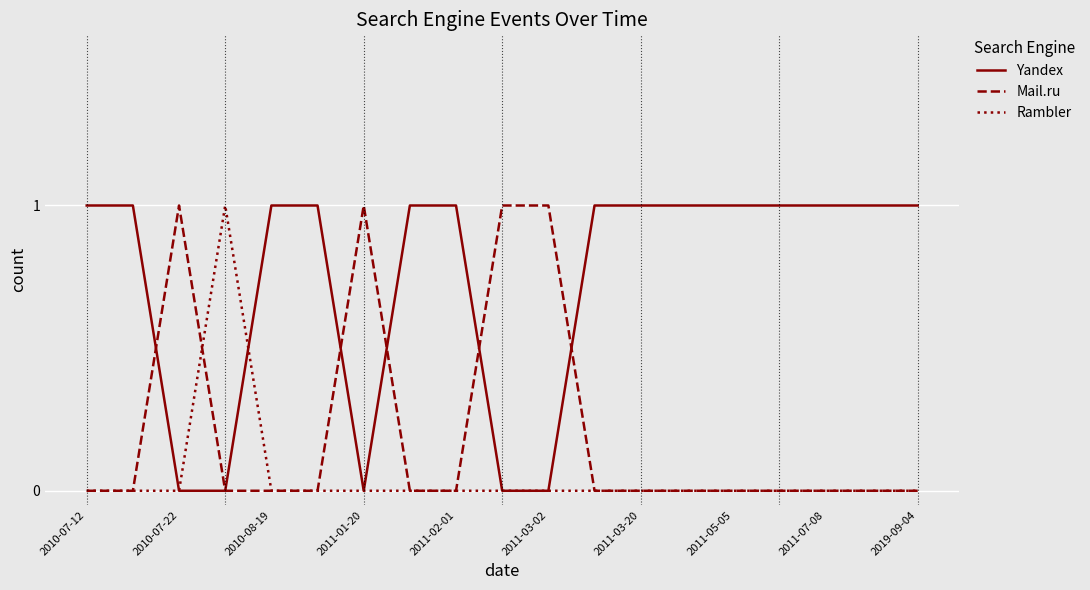

Reading left to right, list all the values displayed in this chart.

Yandex: 1	1	0	0	1	1	0	1	1	0	0	1	1	1	1	1	1	1	1
Mail.ru: 0	0	1	0	0	0	1	0	0	1	1	0	0	0	0	0	0	0	0
Rambler: 0	0	0	1	0	0	0	0	0	0	0	0	0	0	0	0	0	0	0